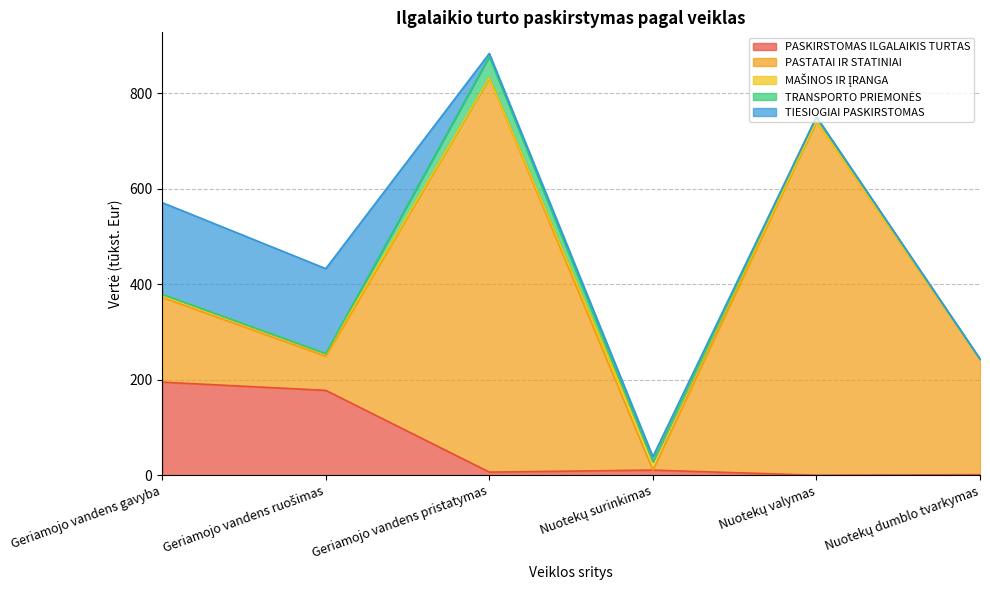

The TIESIOGIAI PASKIRSTOMAS series shows 6.5 at Geriamojo vandens pristatymas. True or false?

True